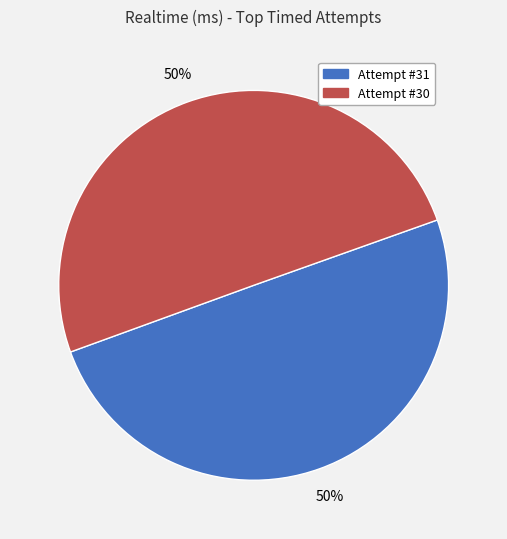

How many segments does this pie chart have?

2